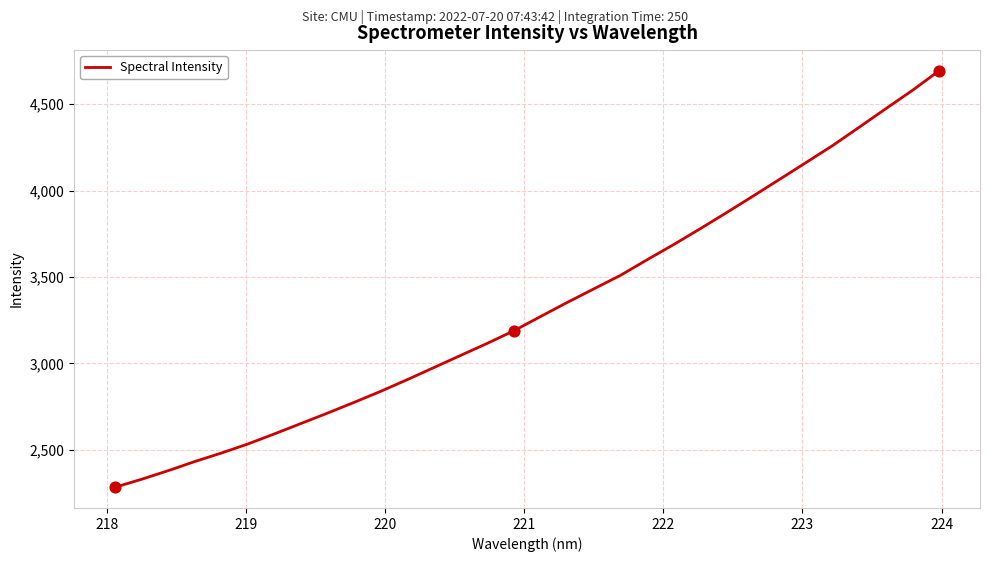

What is the difference between the maximum and minimum values?

2408.3